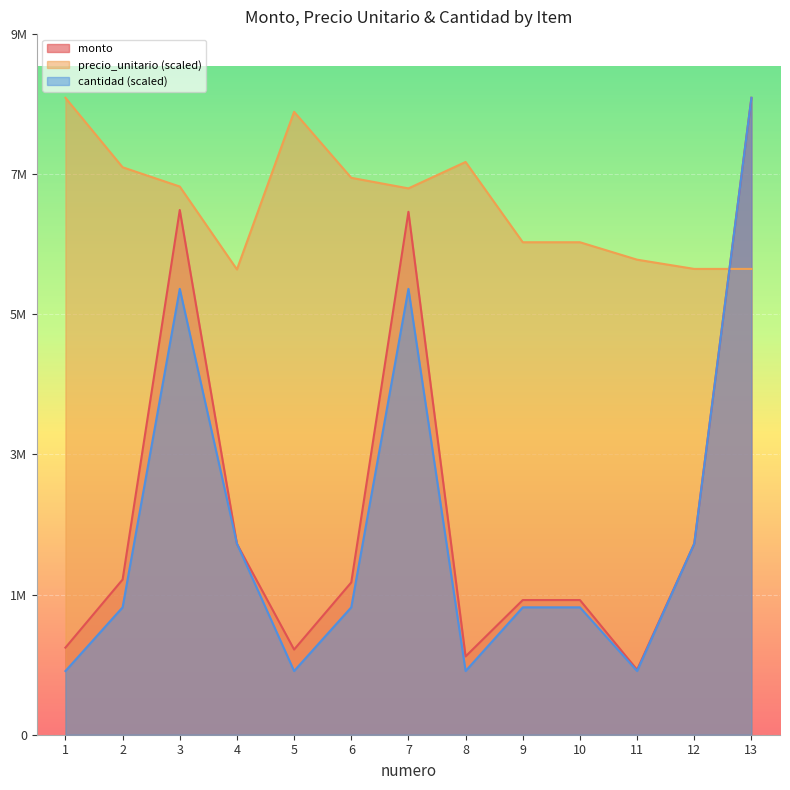

What is the difference between the second highest and minimum values in the monto series?

6366500.0